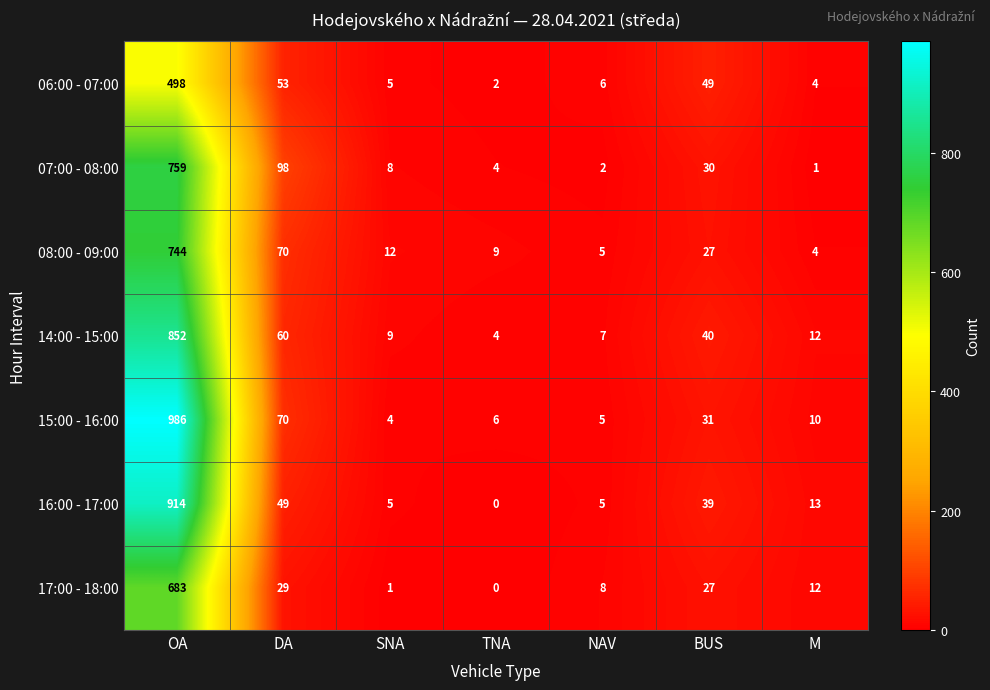

How many data points in 06:00 - 07:00 are less than 6?

3